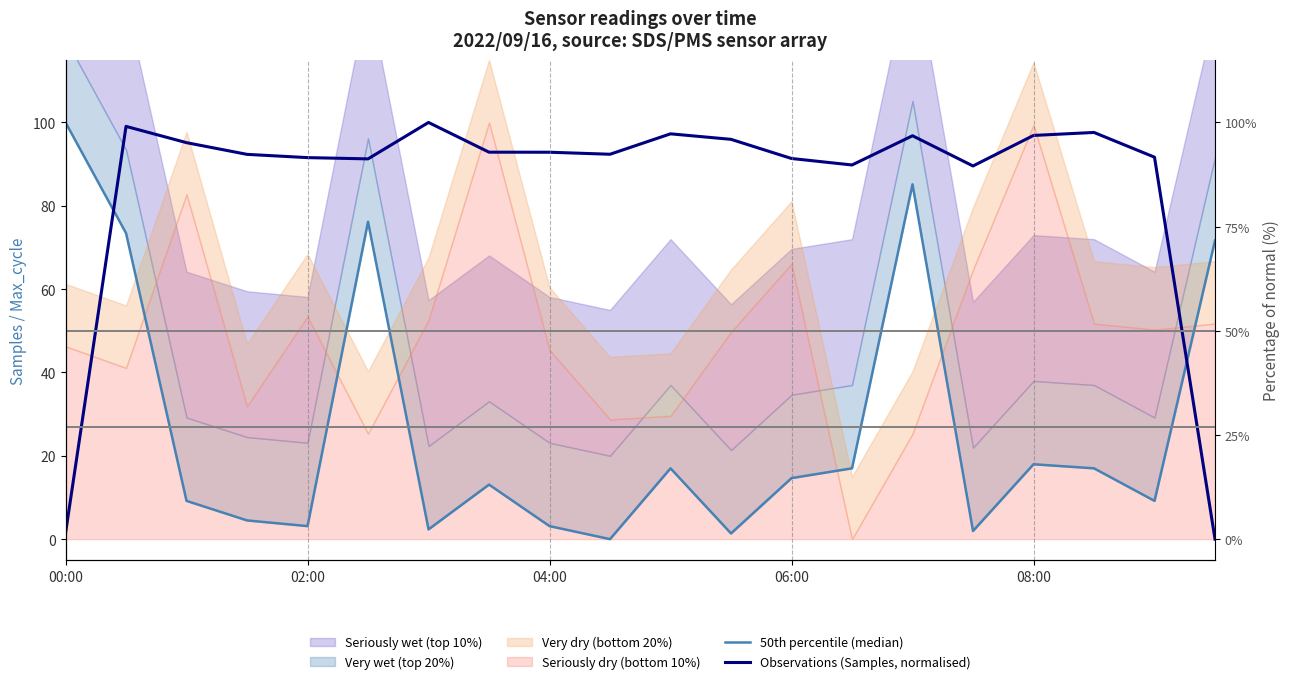

How many values in the Observations (Samples, normalised) series exceed 92?

12